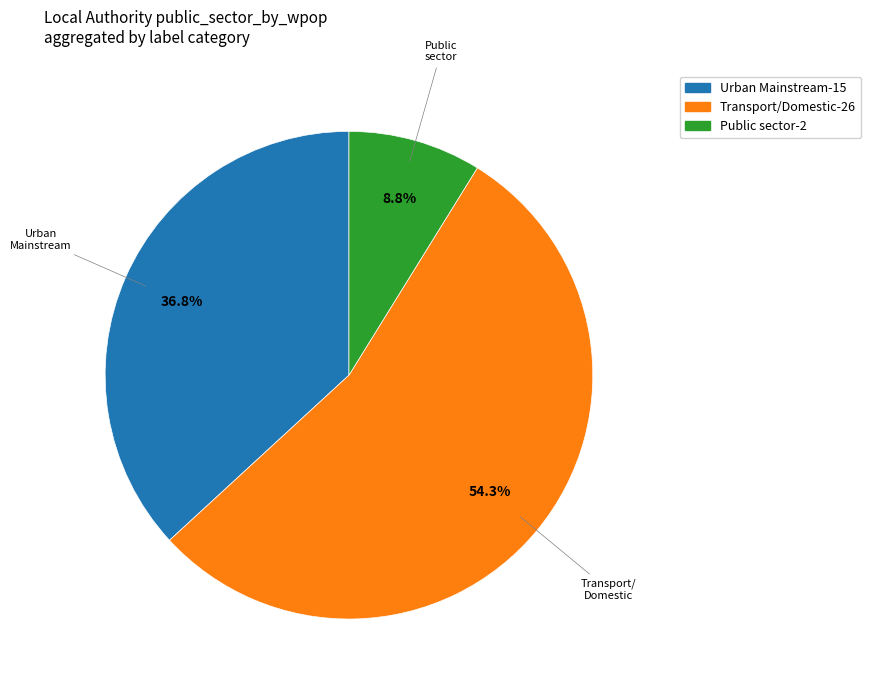

Is there a majority slice in this chart?

Yes